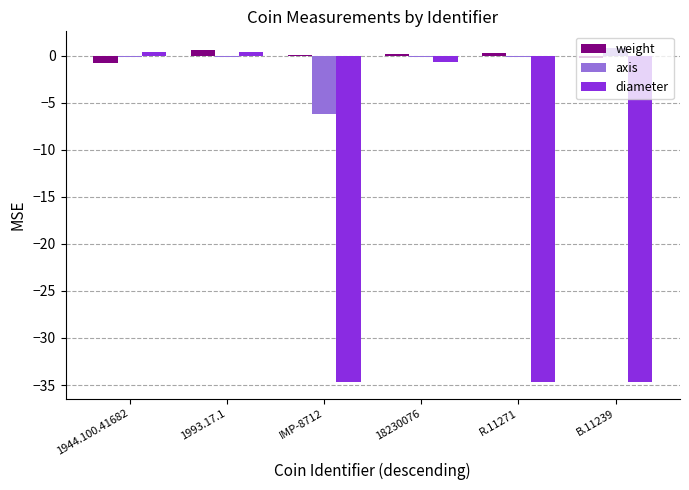

How many groups of bars are there?

6